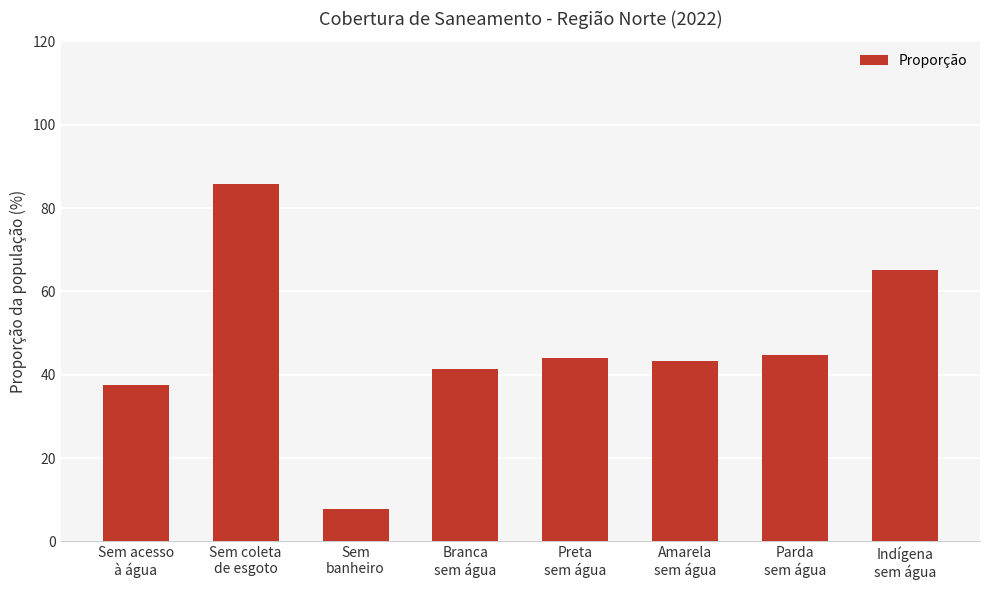

How many series are shown in this chart?

1